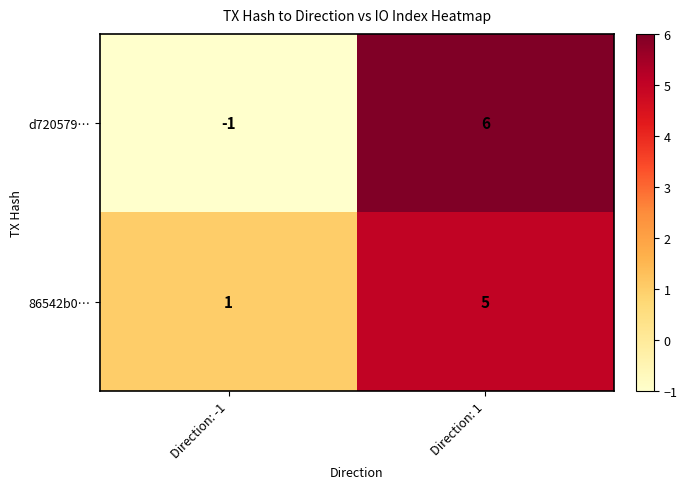

Reading left to right, transcribe all the data shown in this chart.

d720579…: Direction: -1=-1	Direction: 1=6
86542b0…: Direction: -1=1	Direction: 1=5